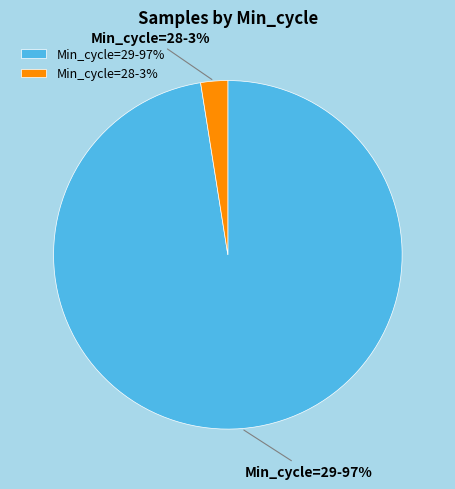

How many segments does this pie chart have?

2